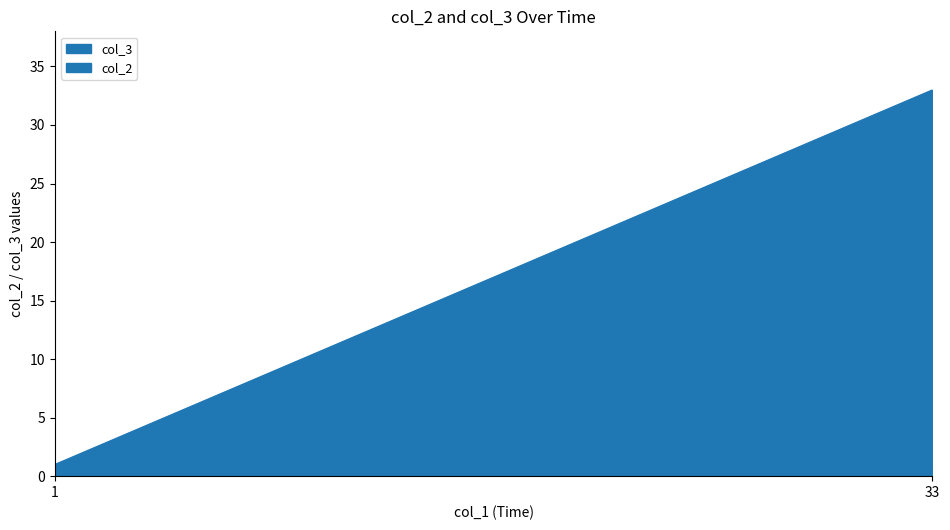

How many lines are shown in the chart?

2